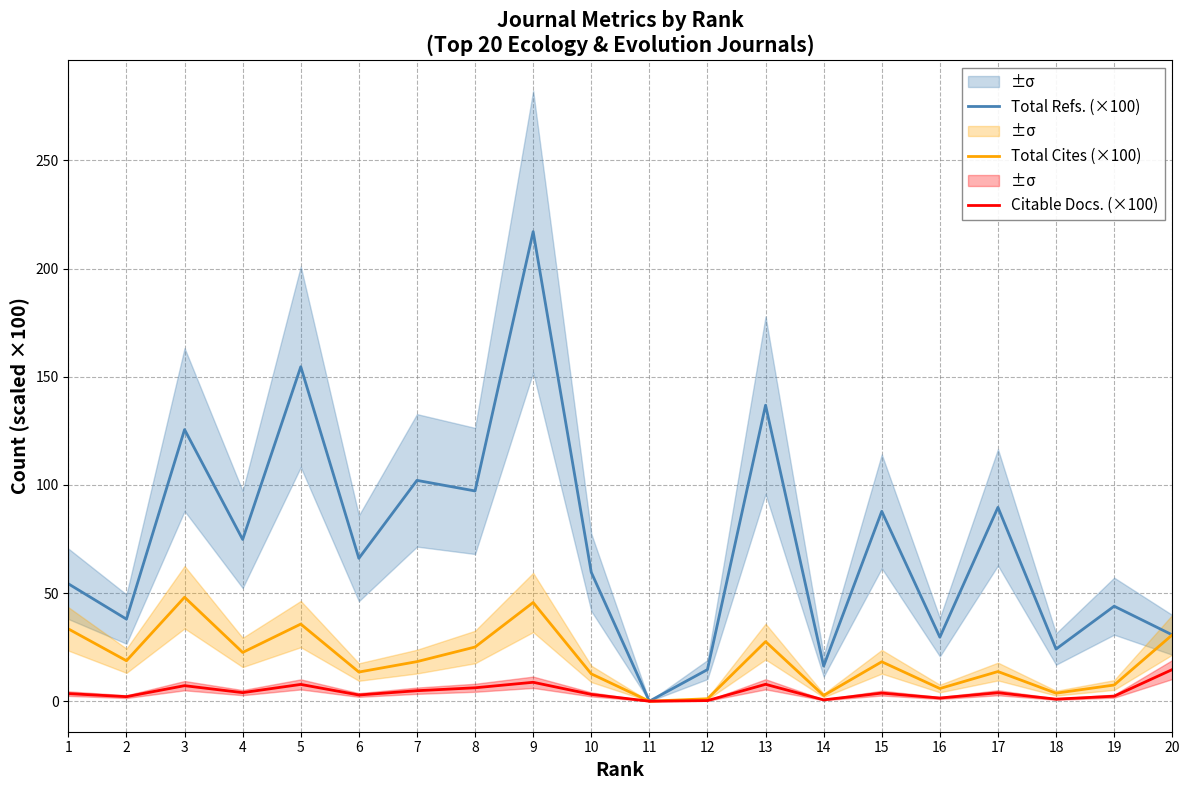

True or false: Citable Docs. (×100) and Total Cites (×100) cross at least once.

False